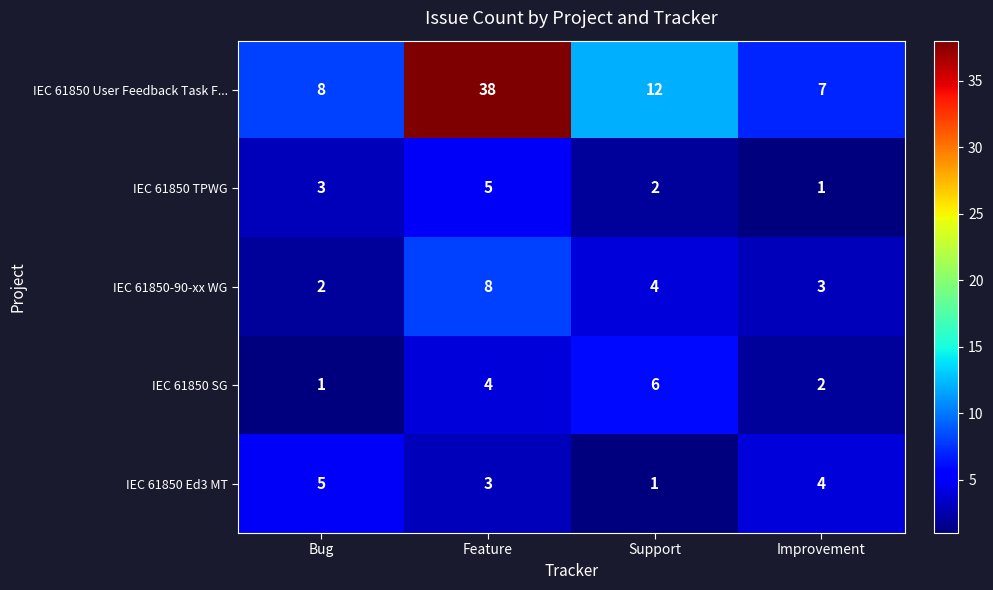

What is the difference between the IEC 61850 TPWG values at Improvement and Feature?

4